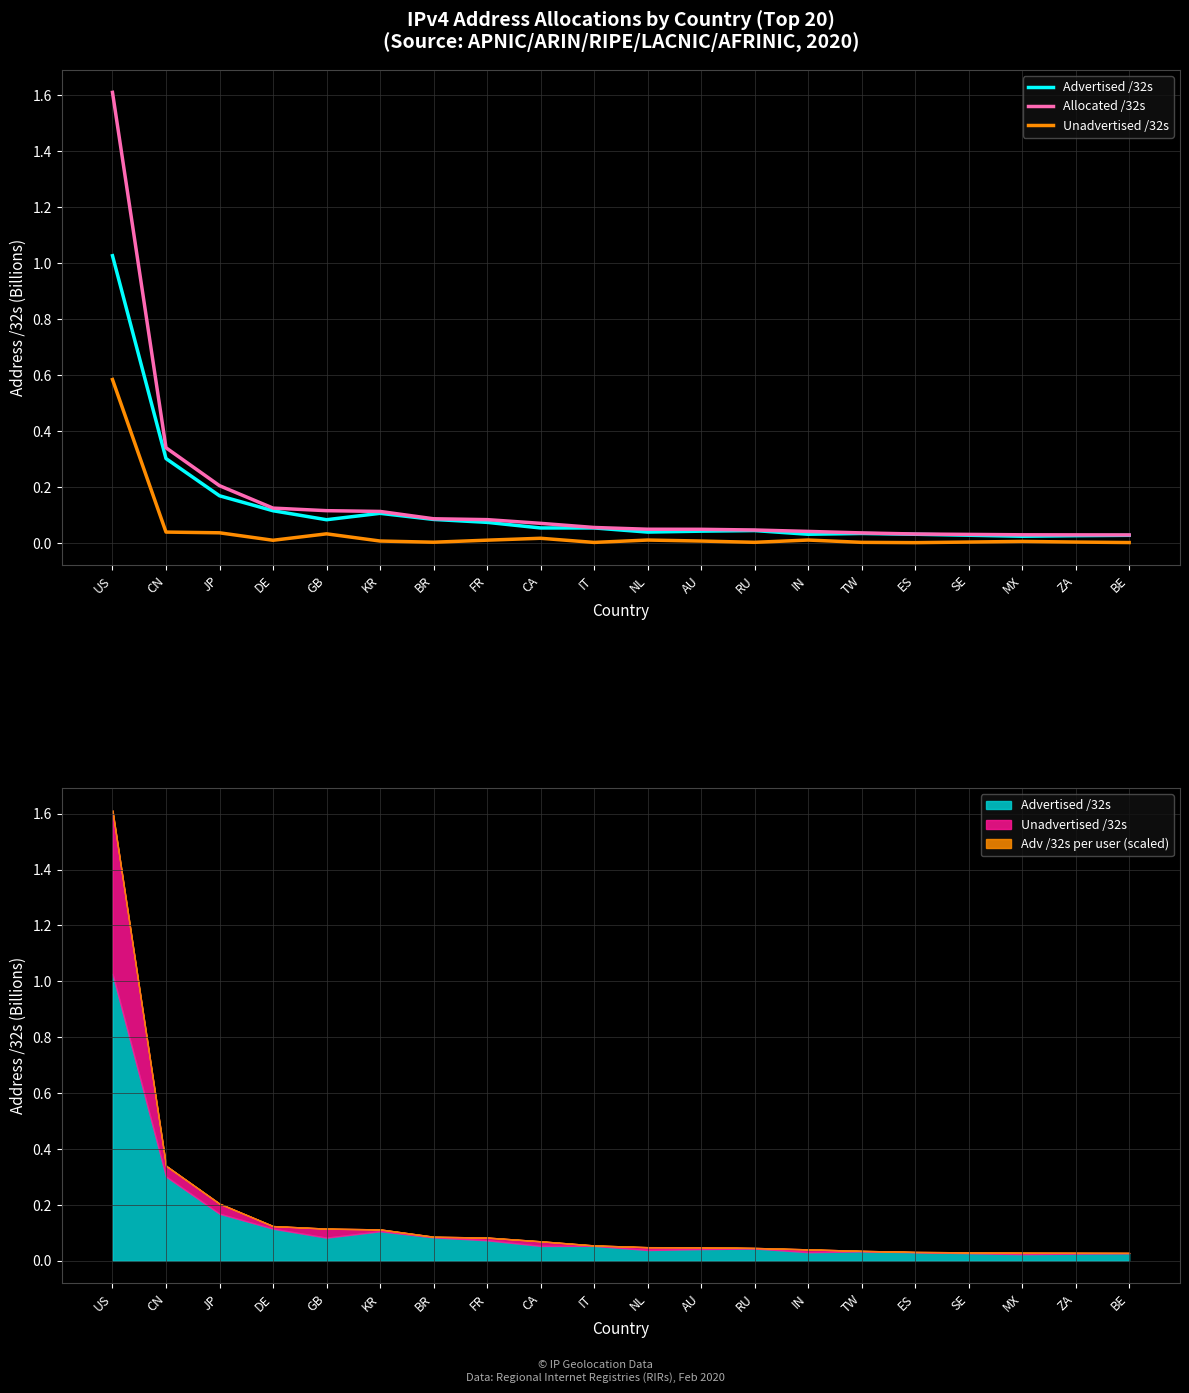

True or false: Allocated /32s has more than 0 points higher than both neighbors.

False